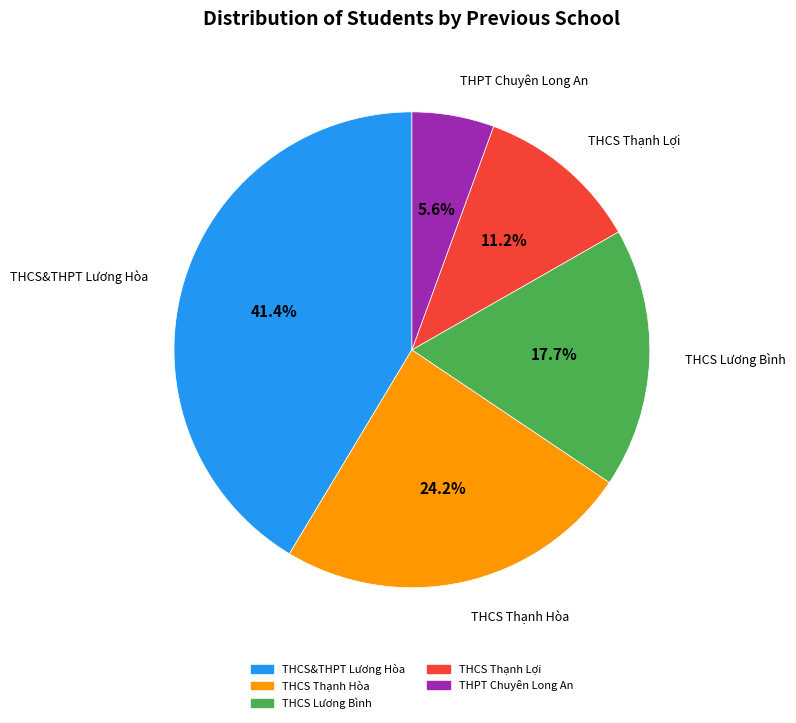

Rank the categories by value from lowest to highest.

THPT Chuyên Long An, THCS Thạnh Lợi, THCS Lương Bình, THCS Thạnh Hòa, THCS&THPT Lương Hòa